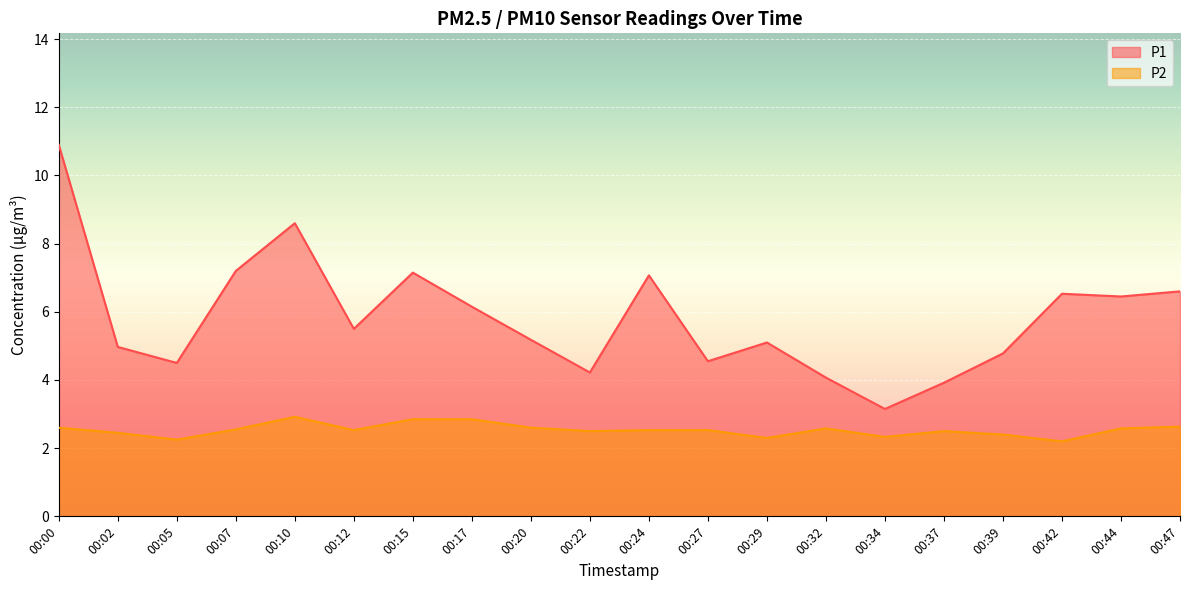

Which category has the lowest value in the P2 series?

00:42